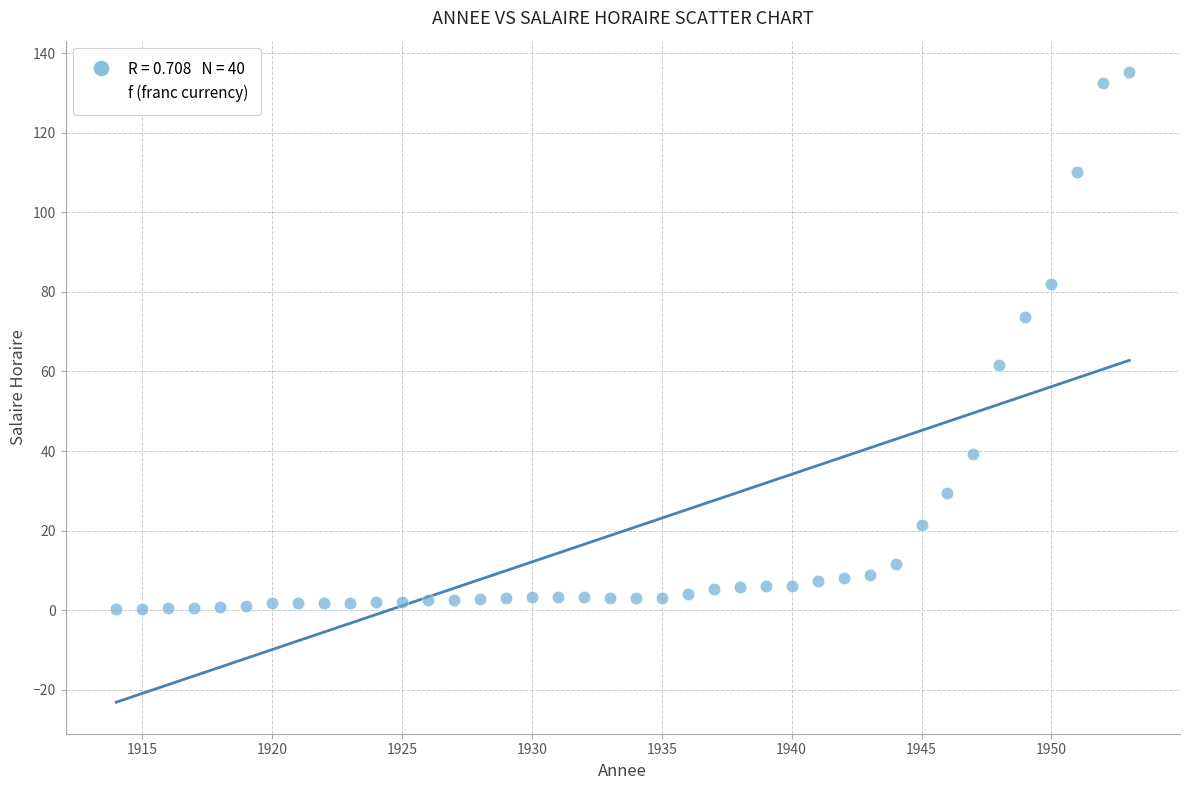

What is the range of X values (max minus min)?

39.0